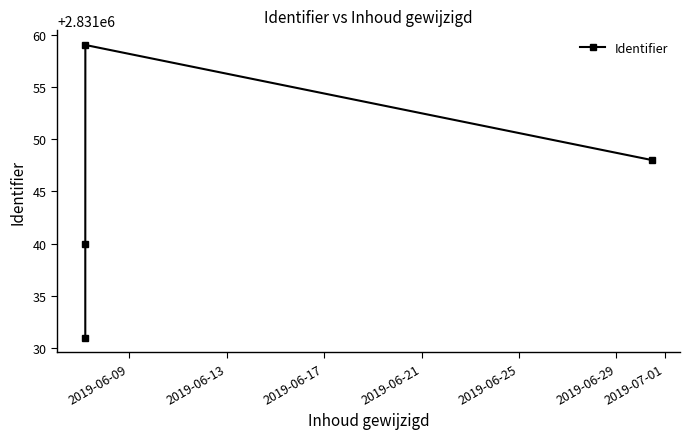

Count the values in the range 2831040 to 2831059.

3